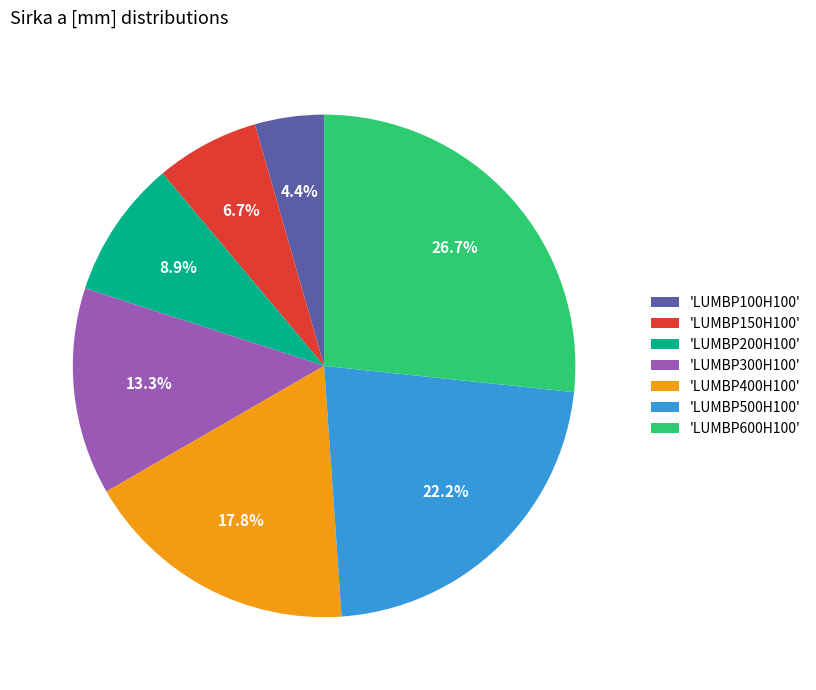

Between 'LUMBP150H100' and 'LUMBP400H100', which is larger?

'LUMBP400H100'